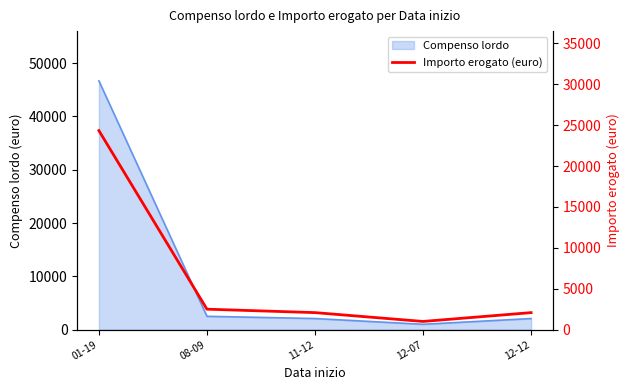

The value of Compenso lordo at 08-09 is 2500. True or false?

True